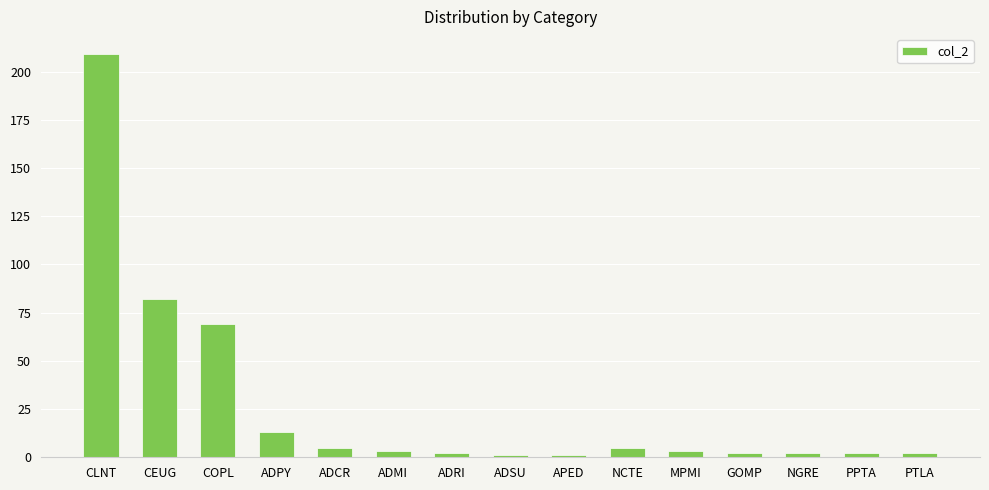

How many bars are there in total?

15